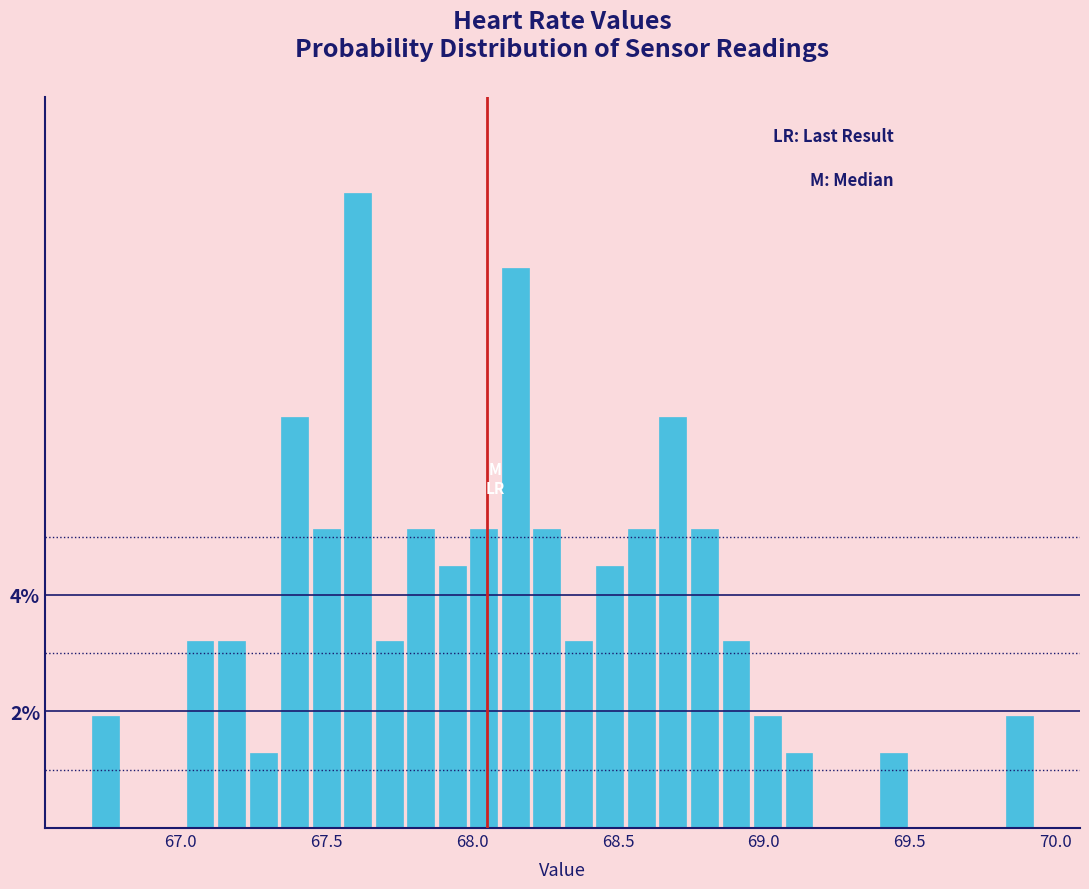

Around what value on the x-axis is the tallest bar? Give the approximate position of its centre, as read against the axis.

67.60